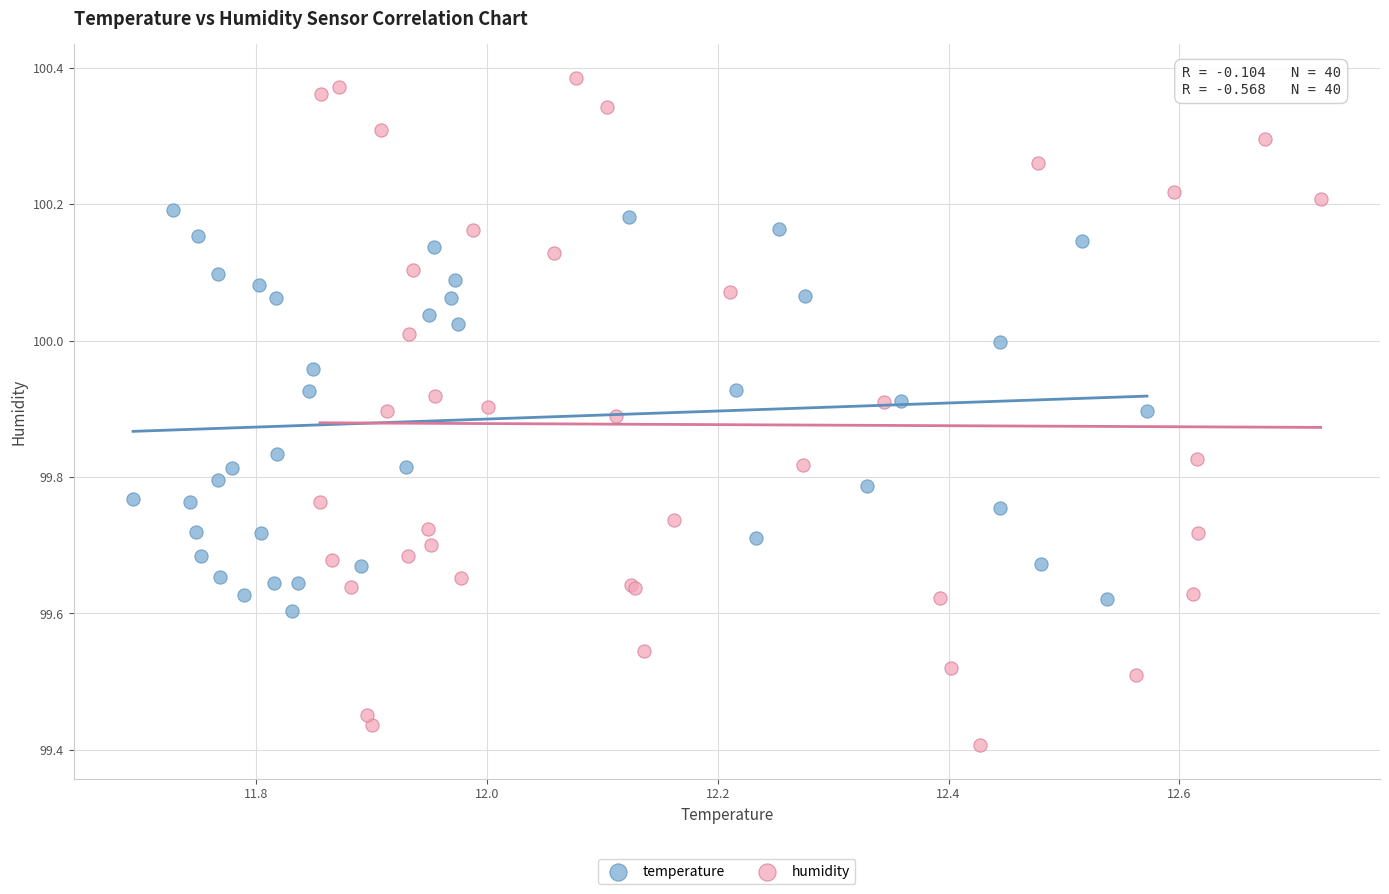

What are all the series names shown in the legend?

temperature, humidity